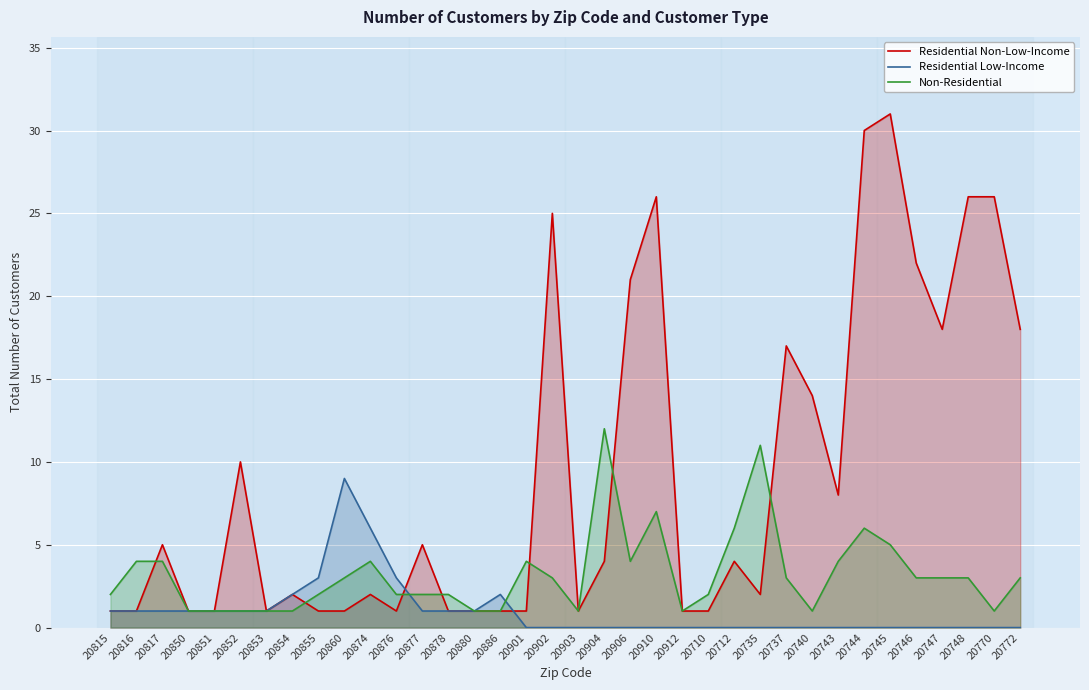

What is the label of the 4th point from the right?

20747